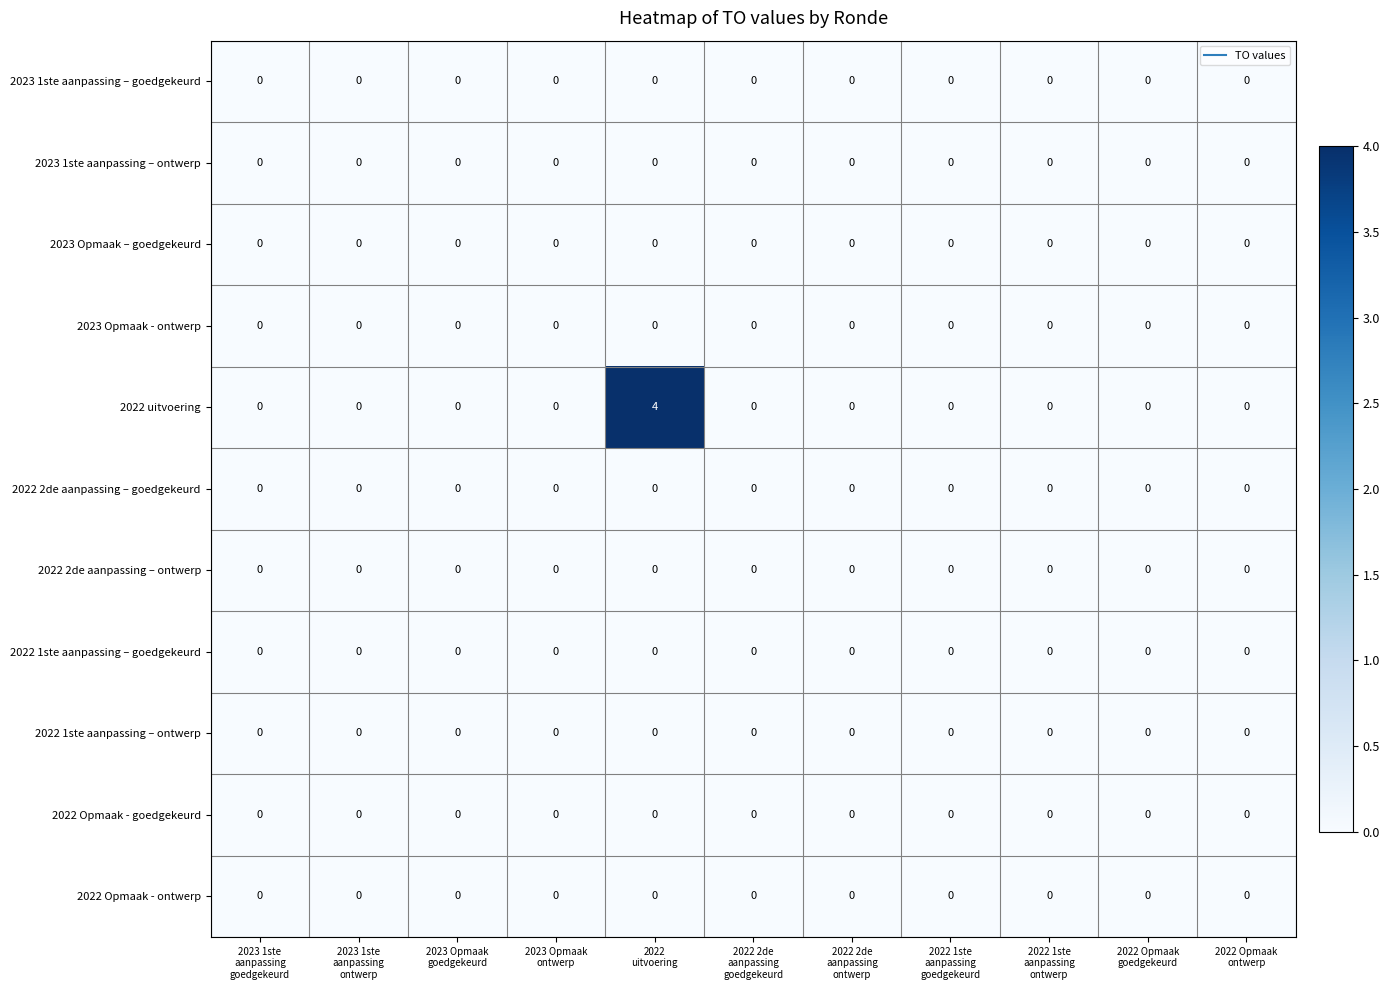

Which series has the largest total across all categories?

2022 uitvoering